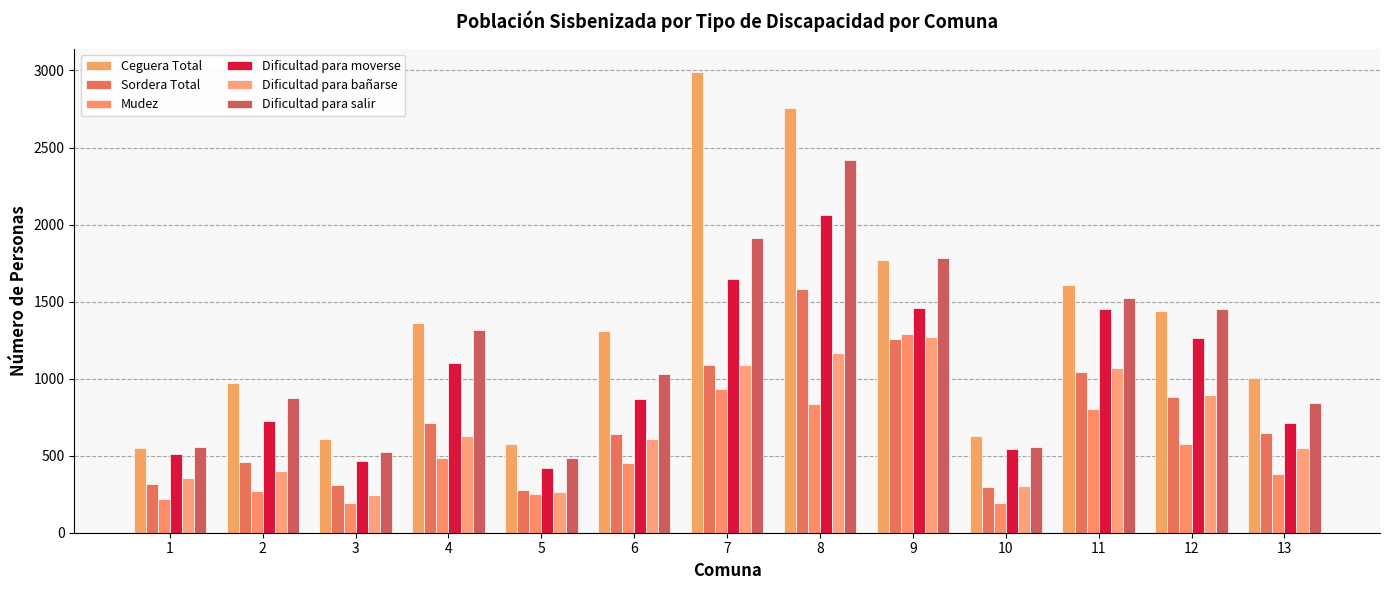

The value of Sordera Total at 11 is 1043. True or false?

True